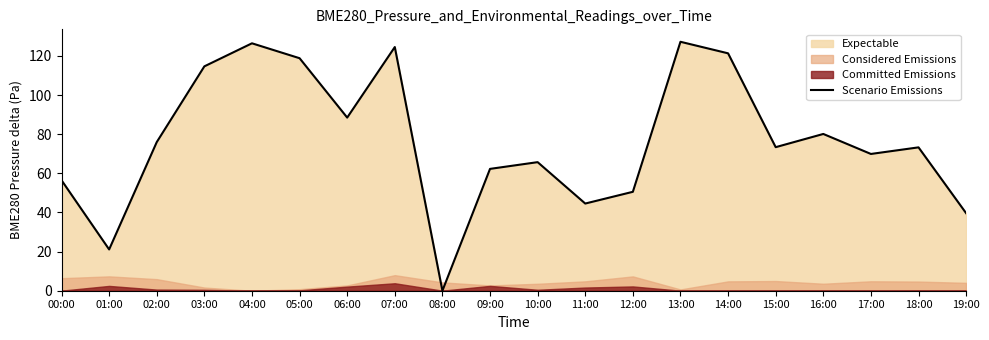

Reading right to left, extract all data points from this chart.

39.6	73.3	69.9	80.1	73.4	121.4	127.2	50.6	44.6	65.7	62.3	0.0	124.6	88.5	118.9	126.5	114.7	76.0	21.1	56.5